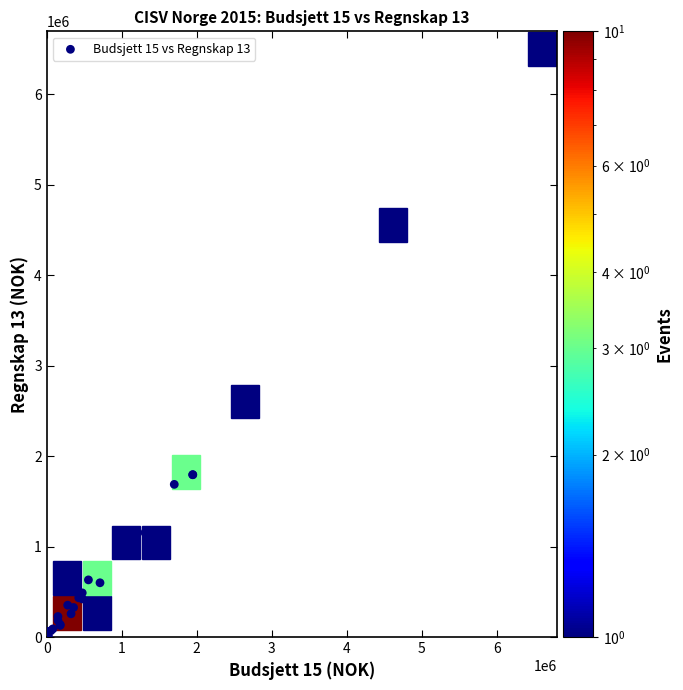

What Y value in the scatter plot is closest to 3187635?

2536938.8